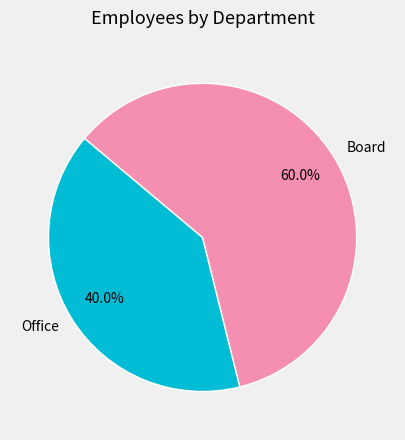

Combined, what portion of the pie is Office and Board?

100.0%